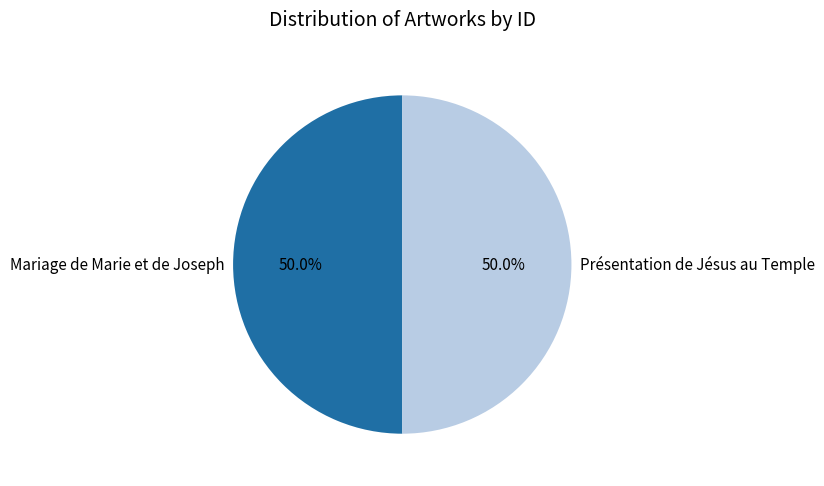

What percentage do Présentation de Jésus au Temple and Mariage de Marie et de Joseph together represent?

100.0%